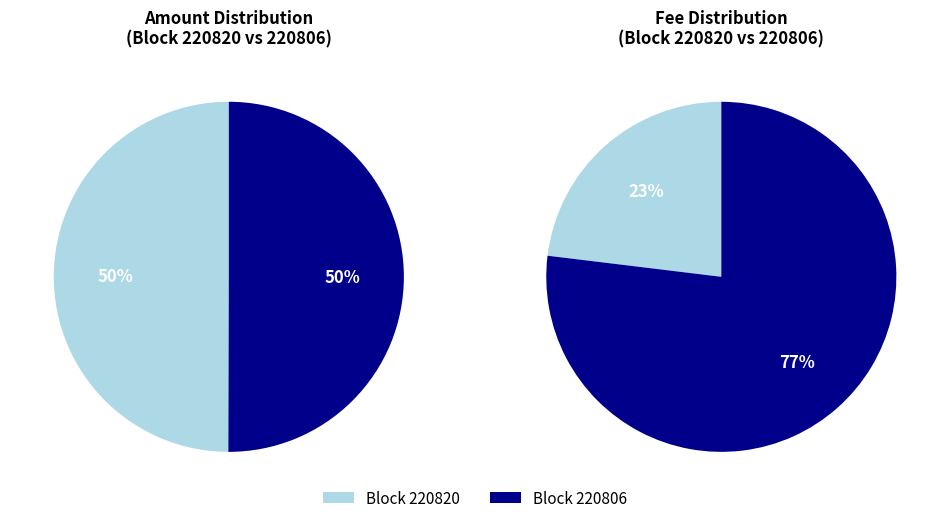

Which has a higher value, 220806 or 220820?

220806